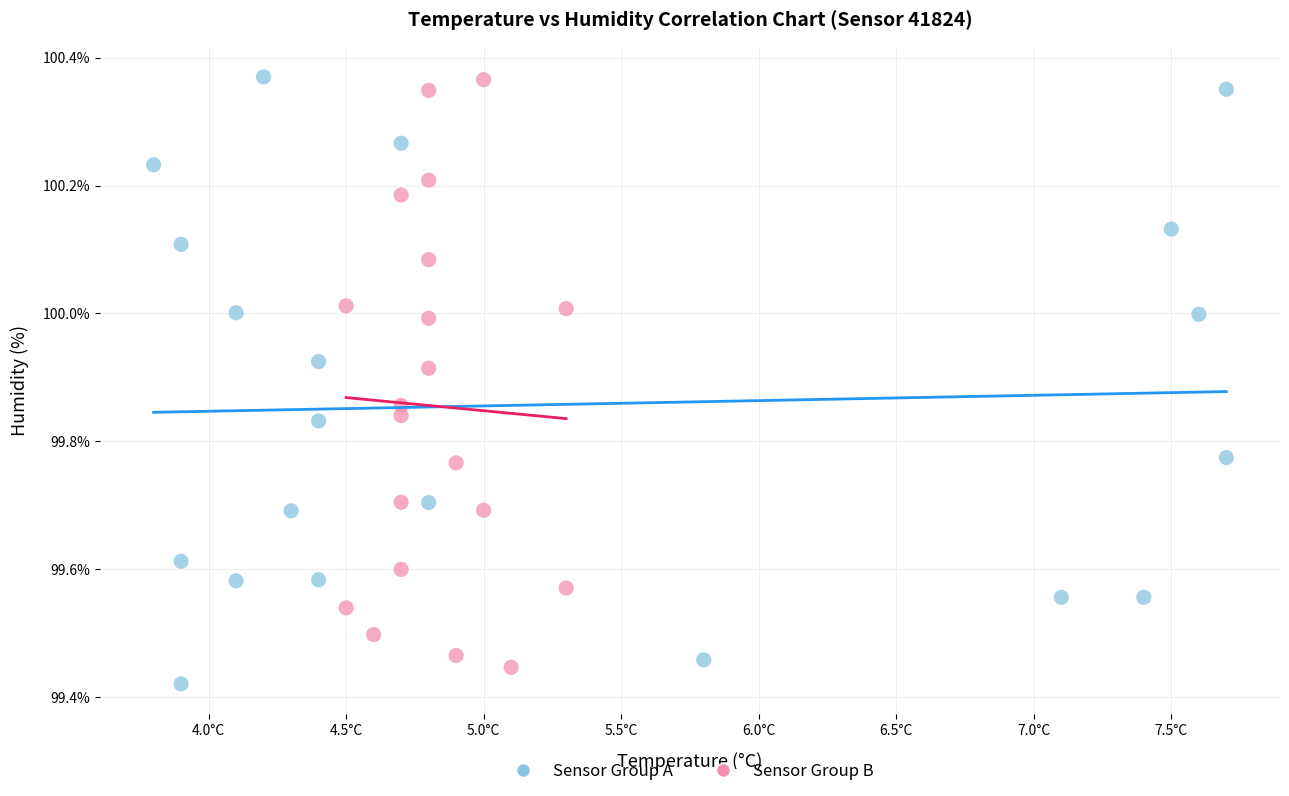

What are all the series names shown in the legend?

Sensor Group A, Sensor Group B